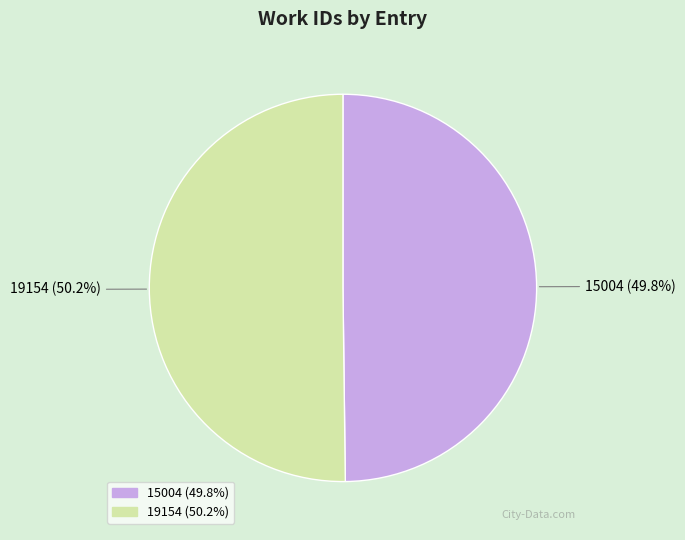

What percentage is the 15004 slice, to the nearest percent?

50%